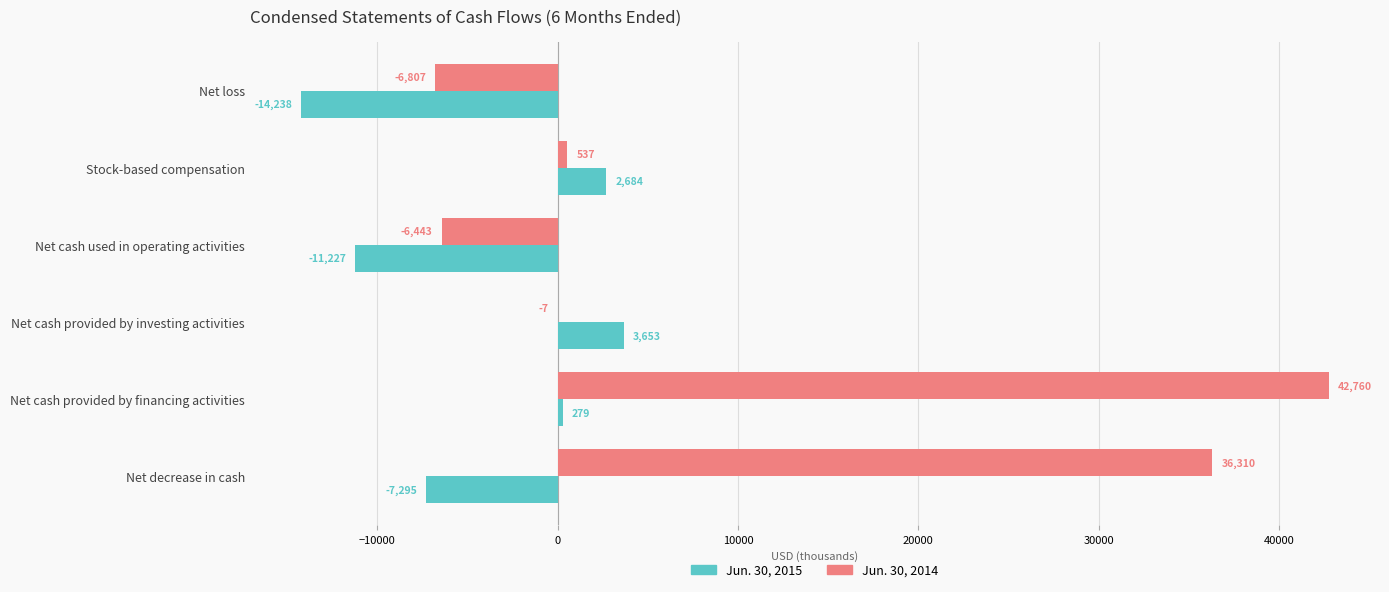

What is the approximate value of Jun. 30, 2014 at Net decrease in cash, to the nearest 50?

36300